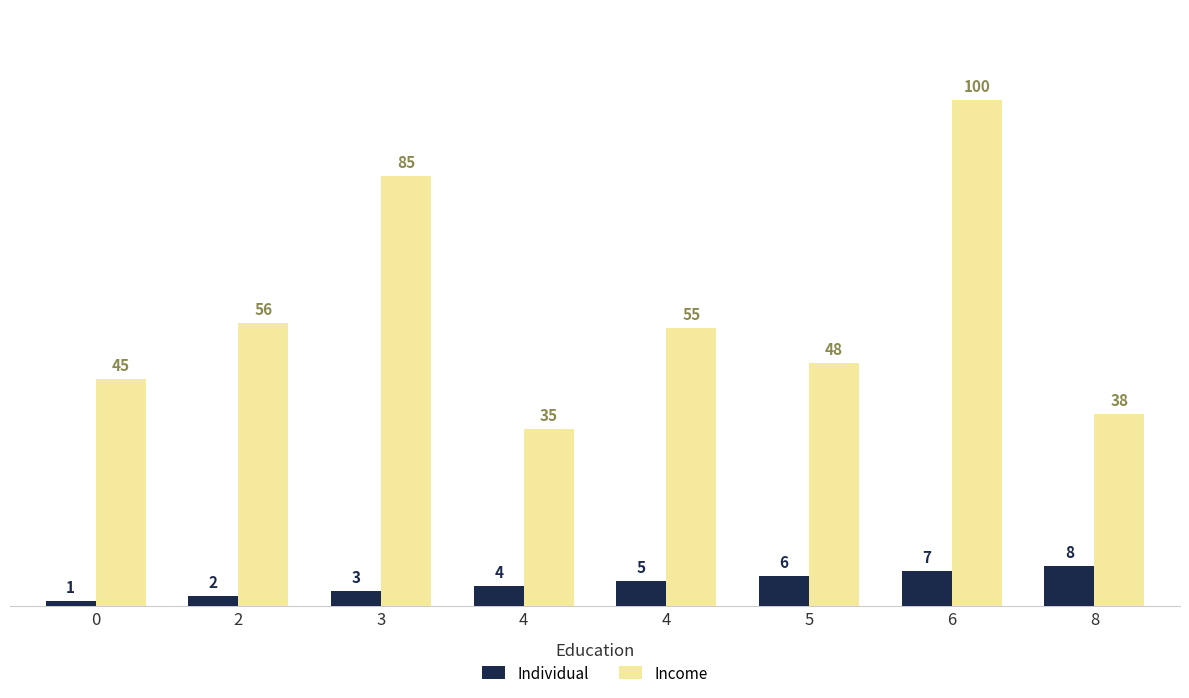

Which series changed the most between 2 and 8?

Income